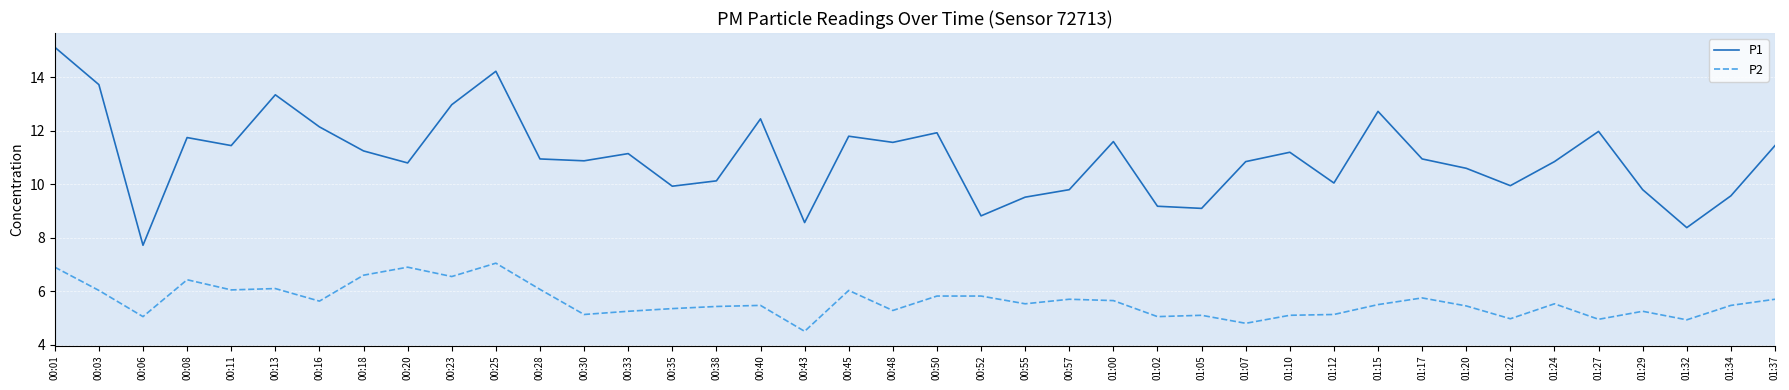

What is the difference between the maximum and minimum values in the P1 series?

7.4